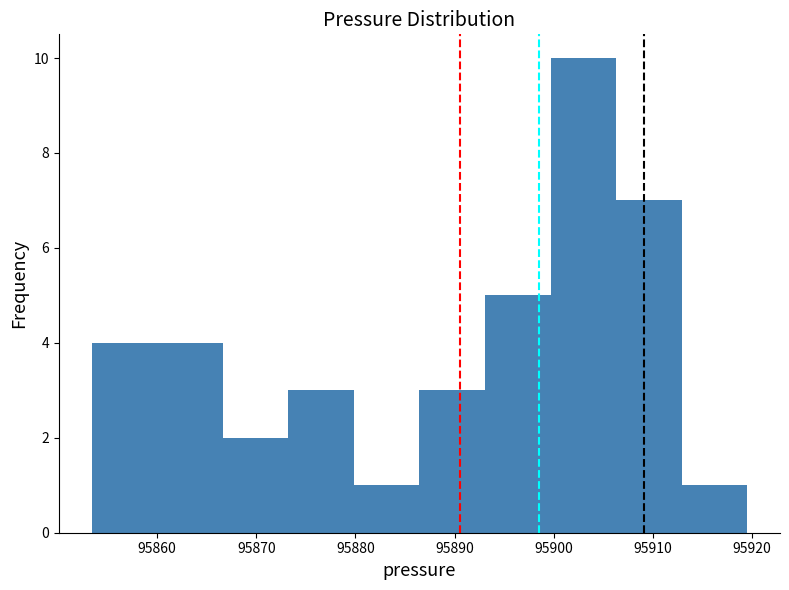

Reading left to right, transcribe this chart: for each bar, give the range it covers on the x-axis and its height. Neither the bar edges nor the heights are printed on the chart, so give them approximately, as read against the axes.

95853 to 95860: 4
95860 to 95867: 4
95867 to 95873: 2
95873 to 95880: 3
95880 to 95886: 1
95886 to 95893: 3
95893 to 95900: 5
95900 to 95906: 10
95906 to 95913: 7
95913 to 95920: 1